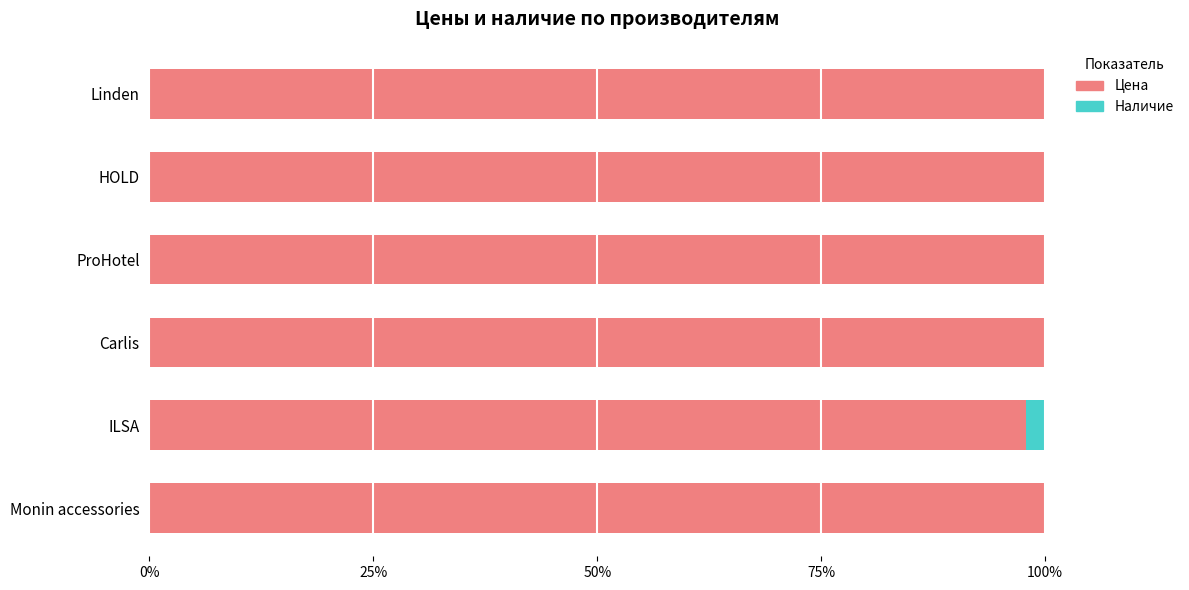

The value of Цена at Linden is 178.8. True or false?

False